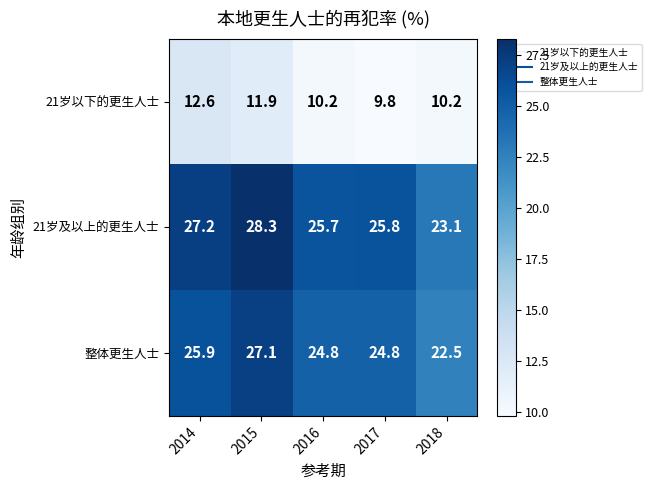

What is the average value of the 整体更生人士 series?

25.0